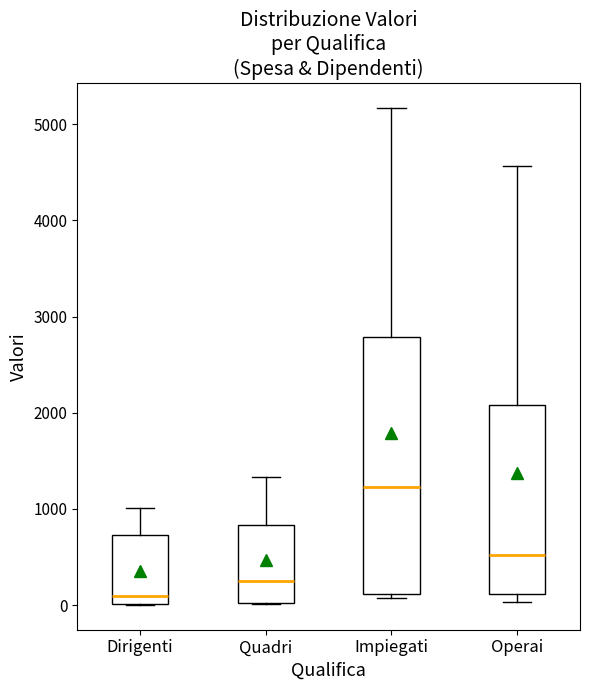

Reading left to right, read every box against the y-axis: the position of its median line, the range the box covers, and the ends of its whiskers. The values are not printed on the chart, so give them approximately, as read against the axis.

Dirigenti: median 100, box 0 to 700, whiskers 0 to 1000
Quadri: median 300, box 0 to 800, whiskers 0 to 1300
Impiegati: median 1200, box 100 to 2800, whiskers 100 (just below the box's lower edge) to 5200
Operai: median 500, box 100 to 2100, whiskers 0 to 4600